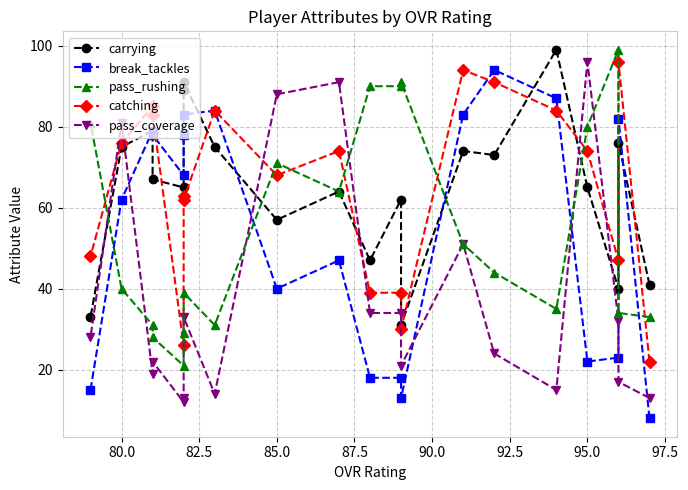

How many categories are shown in the chart?

20